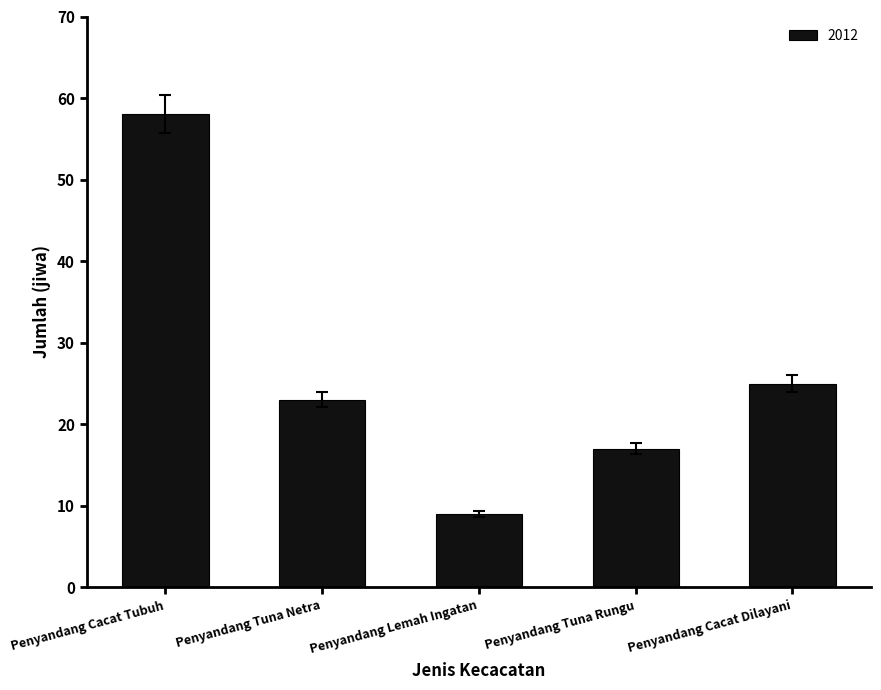

List the labels in order of value, largest first.

Penyandang Cacat Tubuh, Penyandang Cacat Dilayani, Penyandang Tuna Netra, Penyandang Tuna Rungu, Penyandang Lemah Ingatan